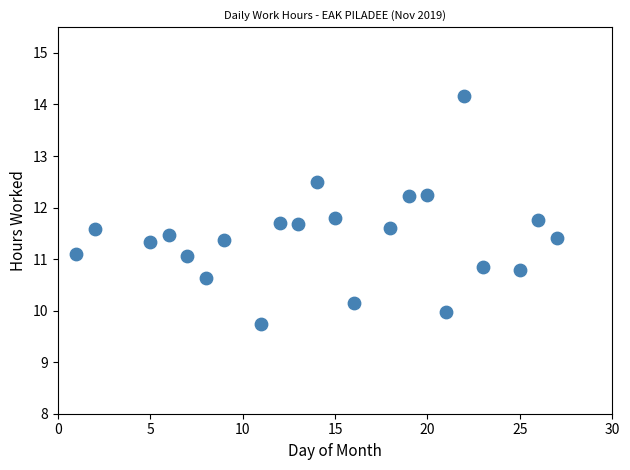

What is the range of Y values (max minus min)?

4.4